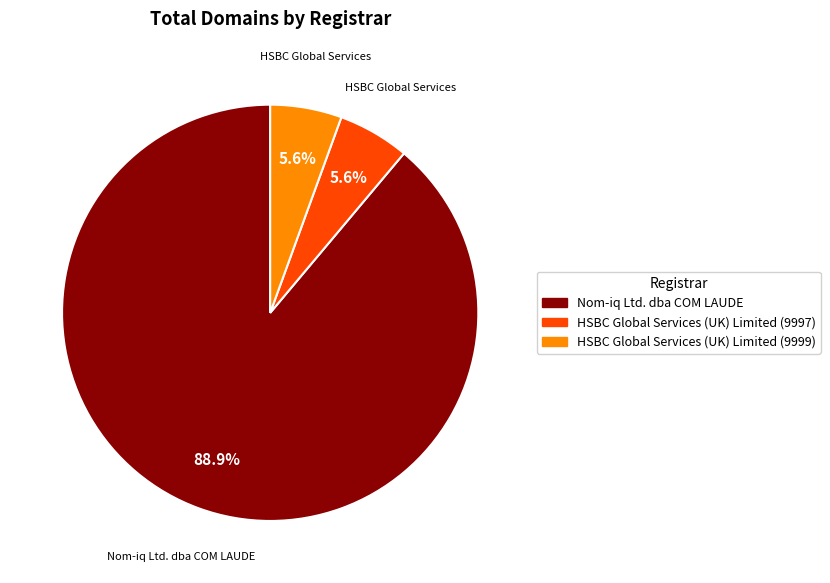

What is the largest slice in the pie chart?

Nom-iq Ltd. dba COM LAUDE